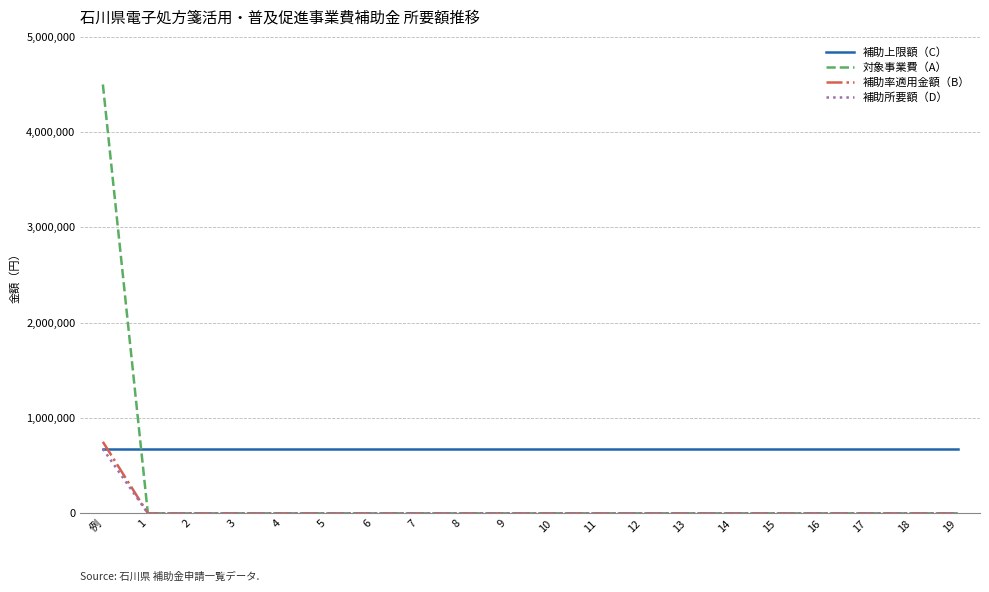

Is this an area chart (filled region under the line)?

No